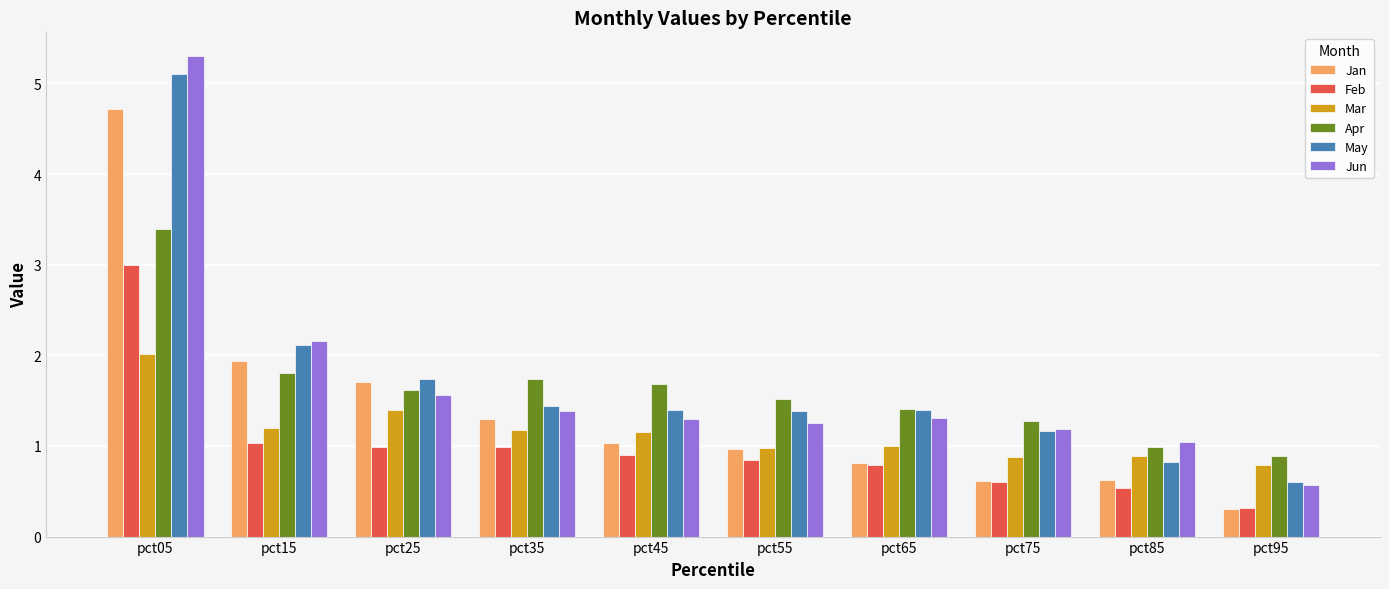

What is the sum of all Jan values?

14.0